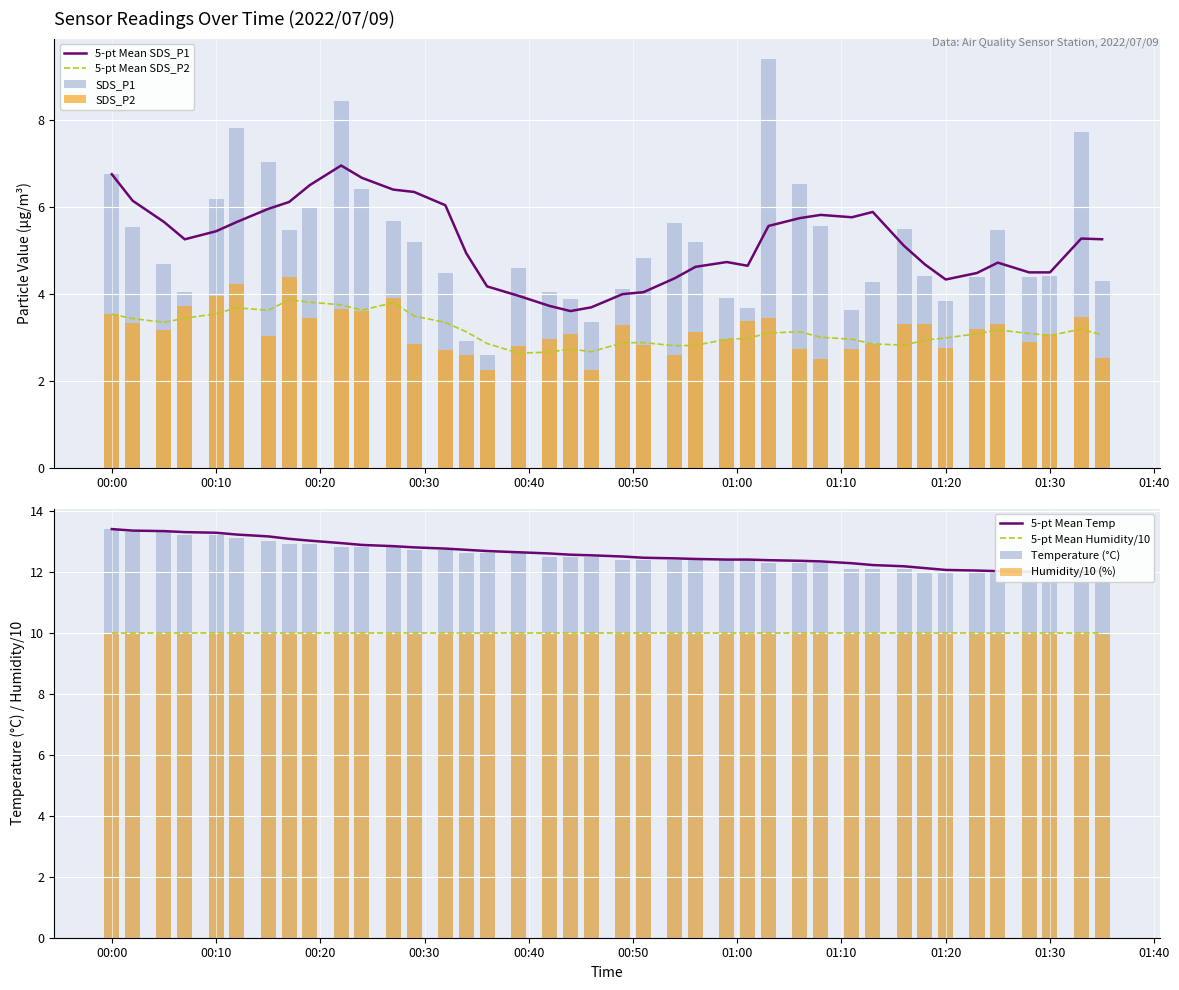

Are the bars grouped side by side (vs. stacked)?

Yes